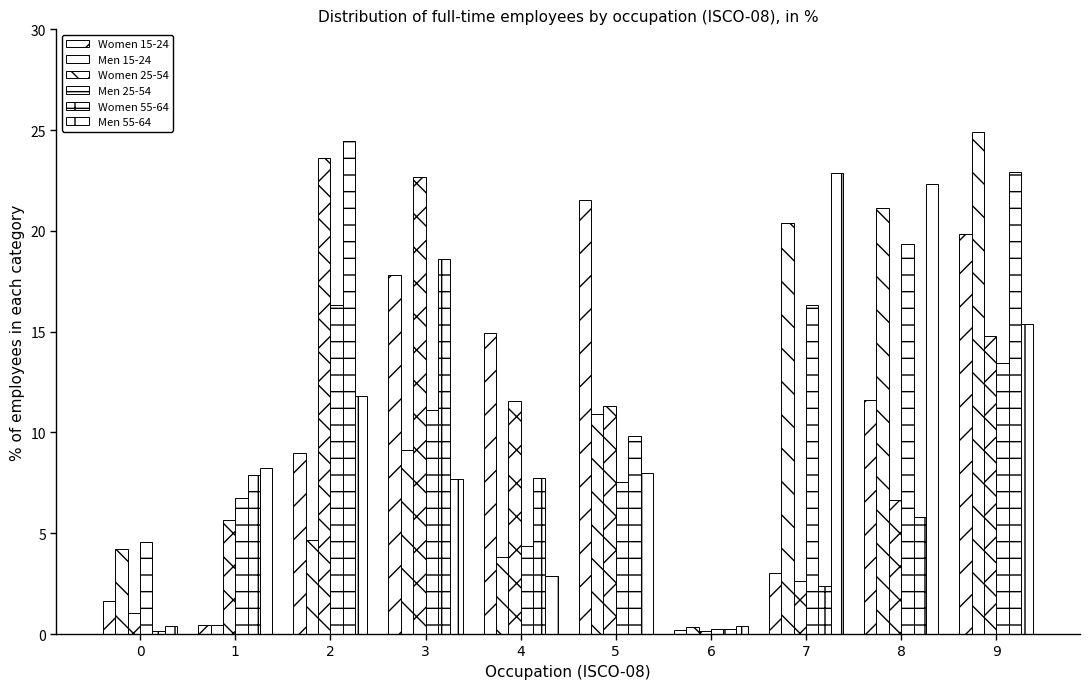

The value of Women 55-64 at 6 is 0.2. True or false?

True